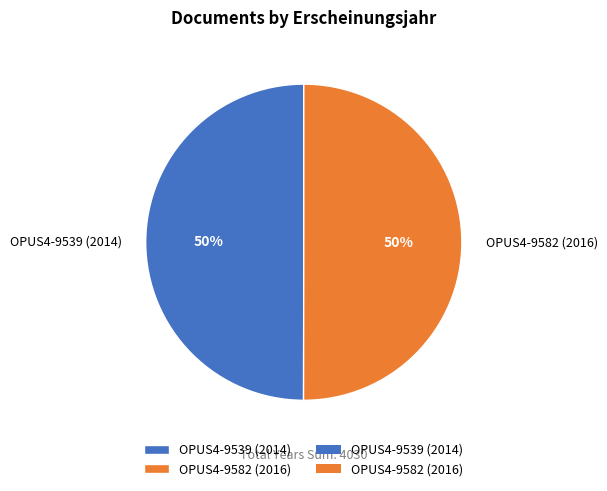

To the nearest percent, what portion does OPUS4-9539 (2014) represent?

50%